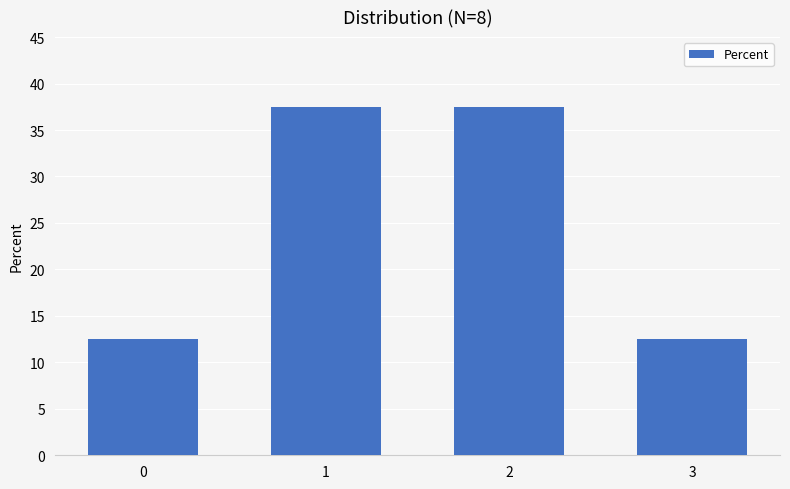

At which label does the data first exceed 37?

1